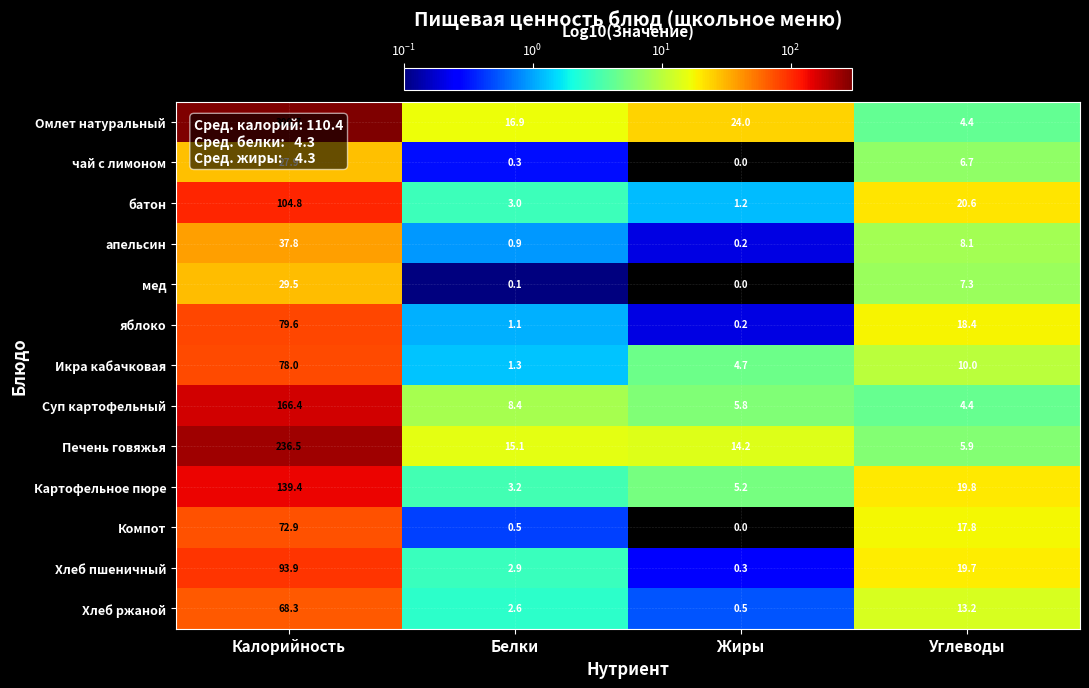

What is the difference between the Икра кабачковая values at Калорийность and Белки?

76.7